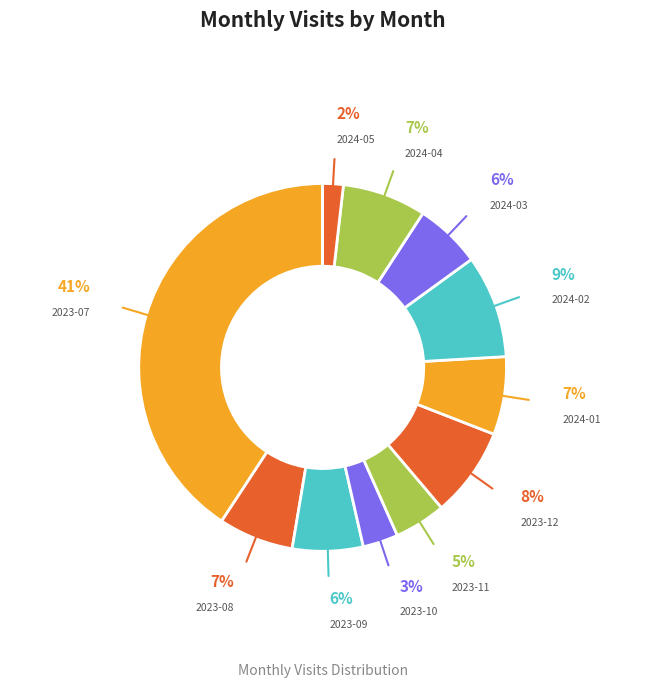

Is it true that 2023-08 is 1% of the pie?

False